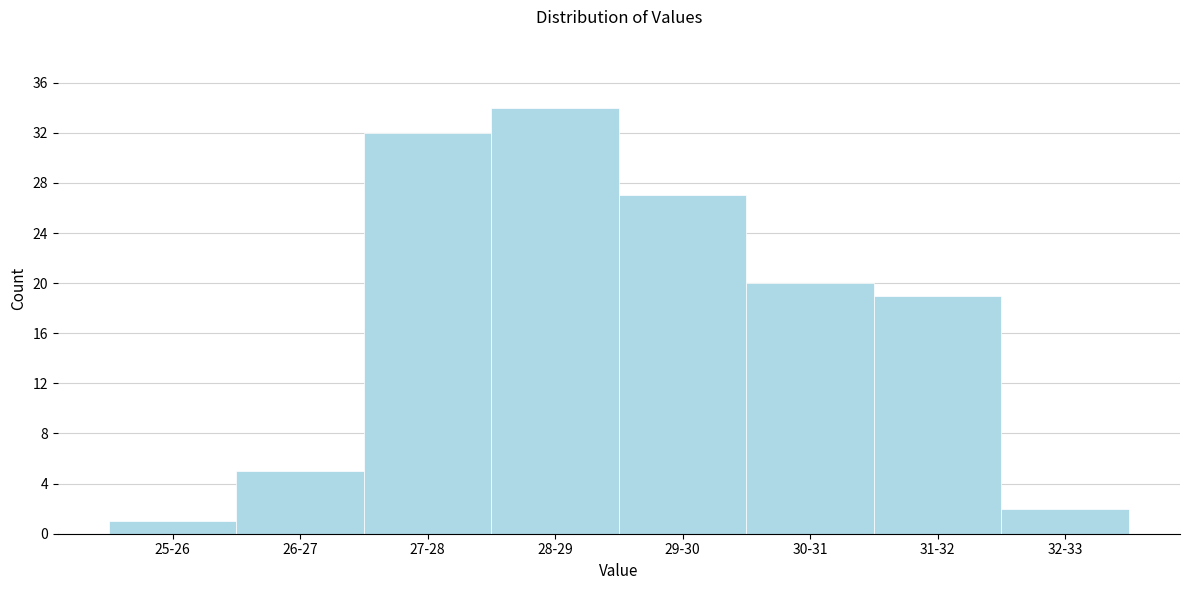

Reading left to right, extract all data points from this chart.

1	5	32	34	27	20	19	2